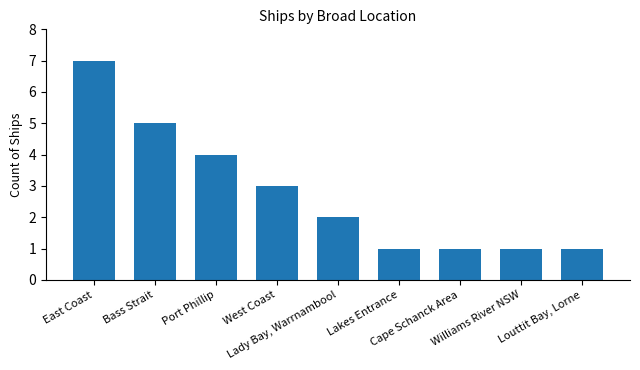

What value does the data have at West Coast?

3